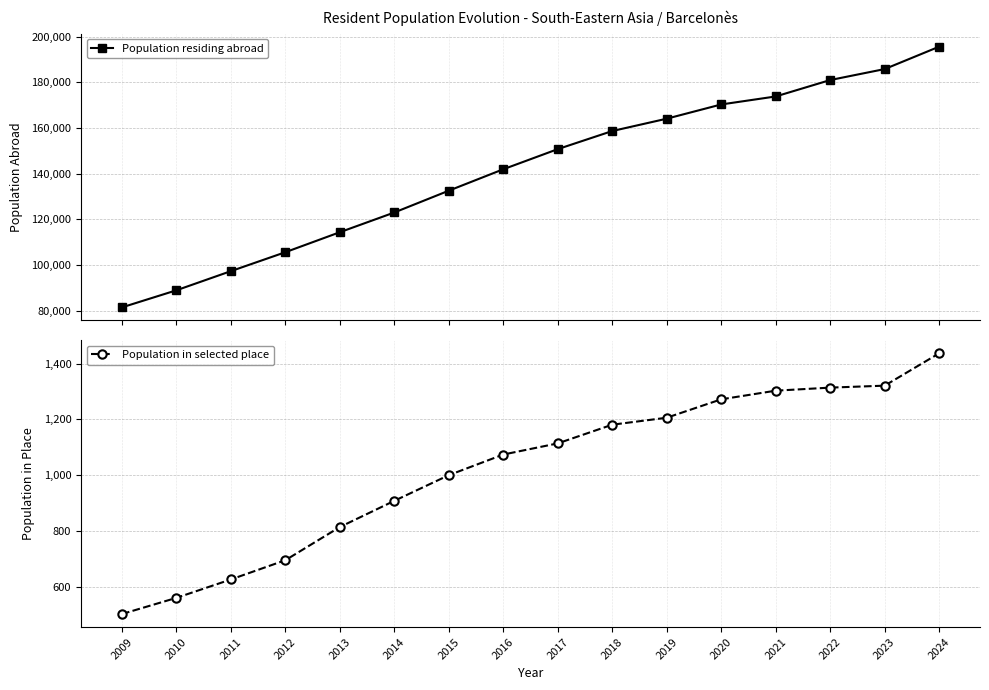

Reading right to left, list all the values displayed in this chart.

Population residing abroad: 195653	185848	181038	173853	170352	164119	158715	150790	141976	132594	123046	114406	105652	97358	88975	81488
Population in selected place: 1437	1321	1314	1303	1272	1206	1181	1114	1074	1000	908	814	695	626	560	502